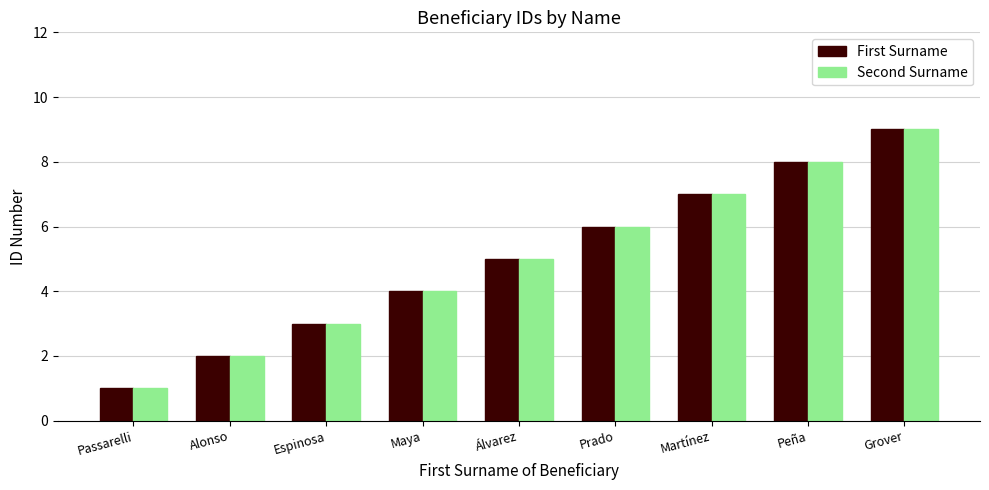

How many groups of bars are there?

9